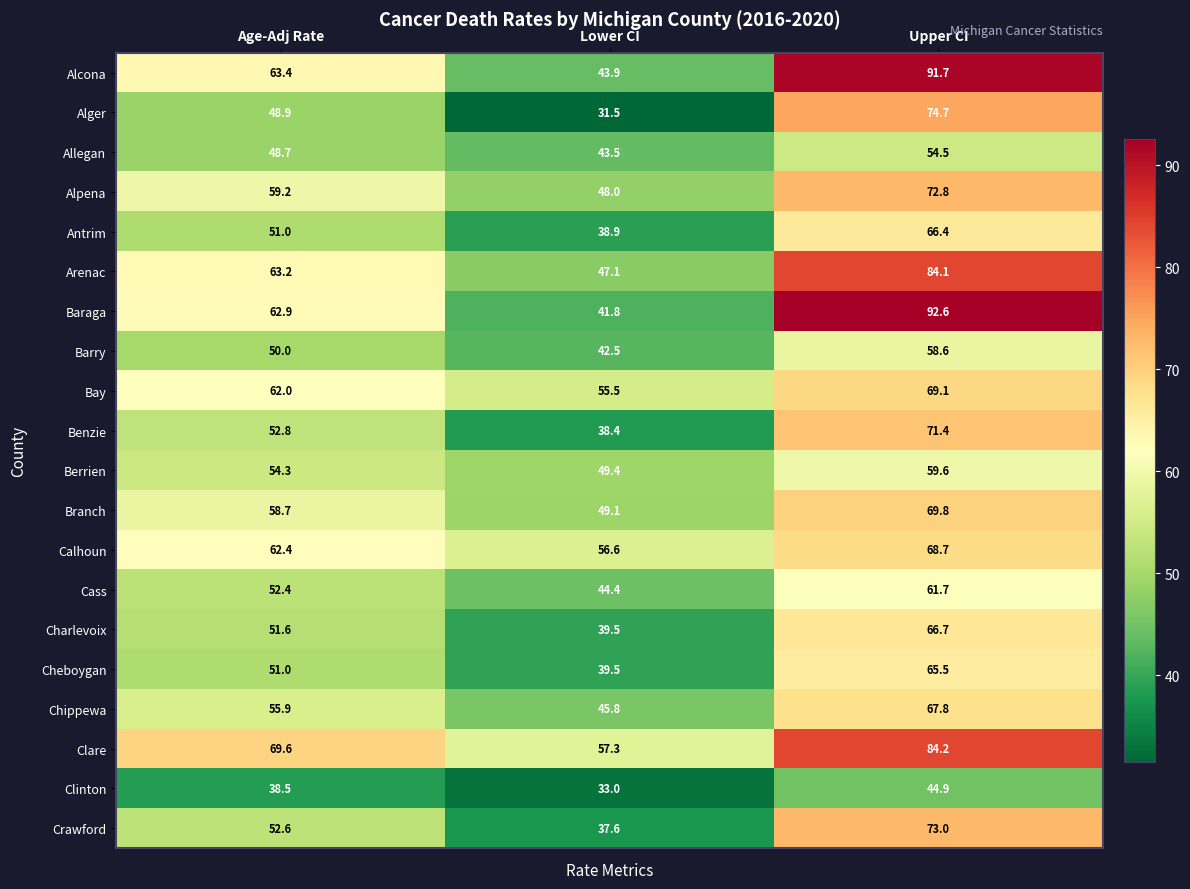

Between Age-Adj Rate and Upper CI, which series saw the biggest shift?

Baraga